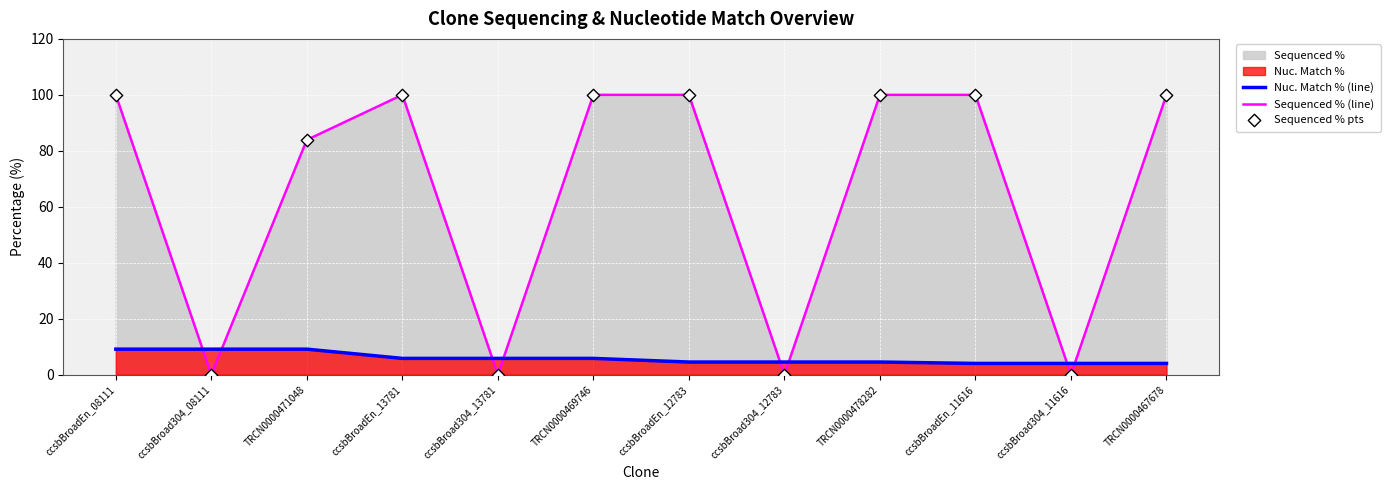

Which series has the widest spread of Y values?

Sequenced % (line)